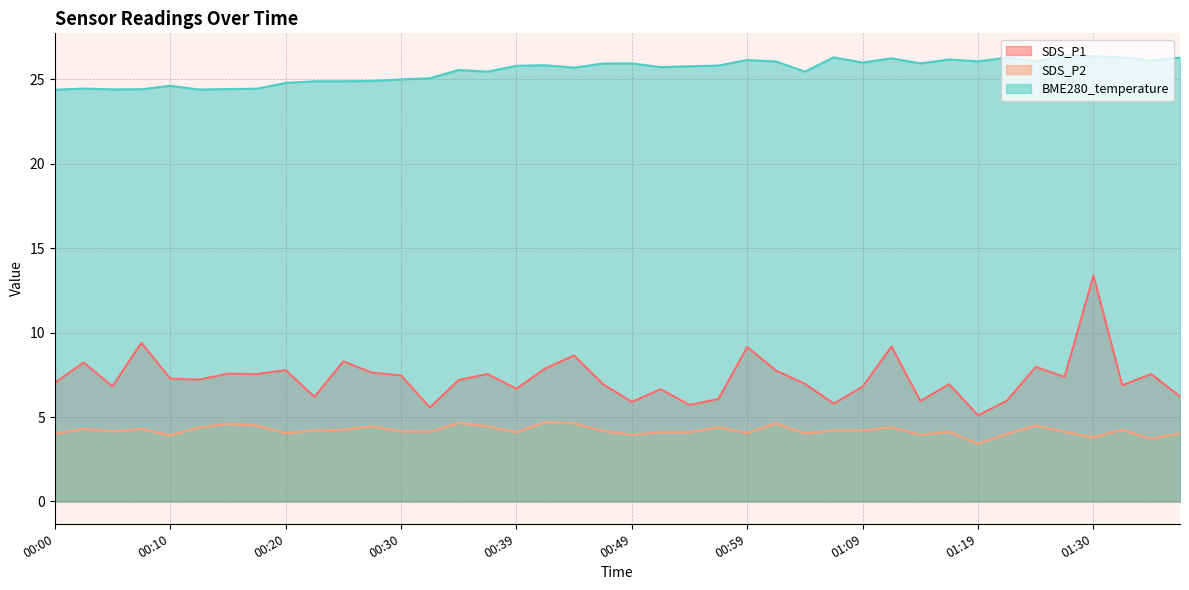

Where does the SDS_P1 series first go above 7?

00:00